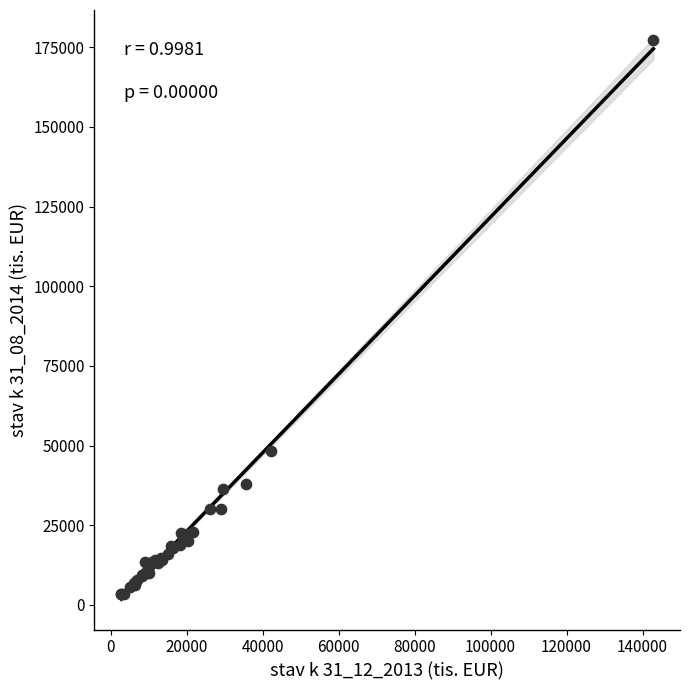

What Y value in the scatter plot is closest to 90311?

48381.3